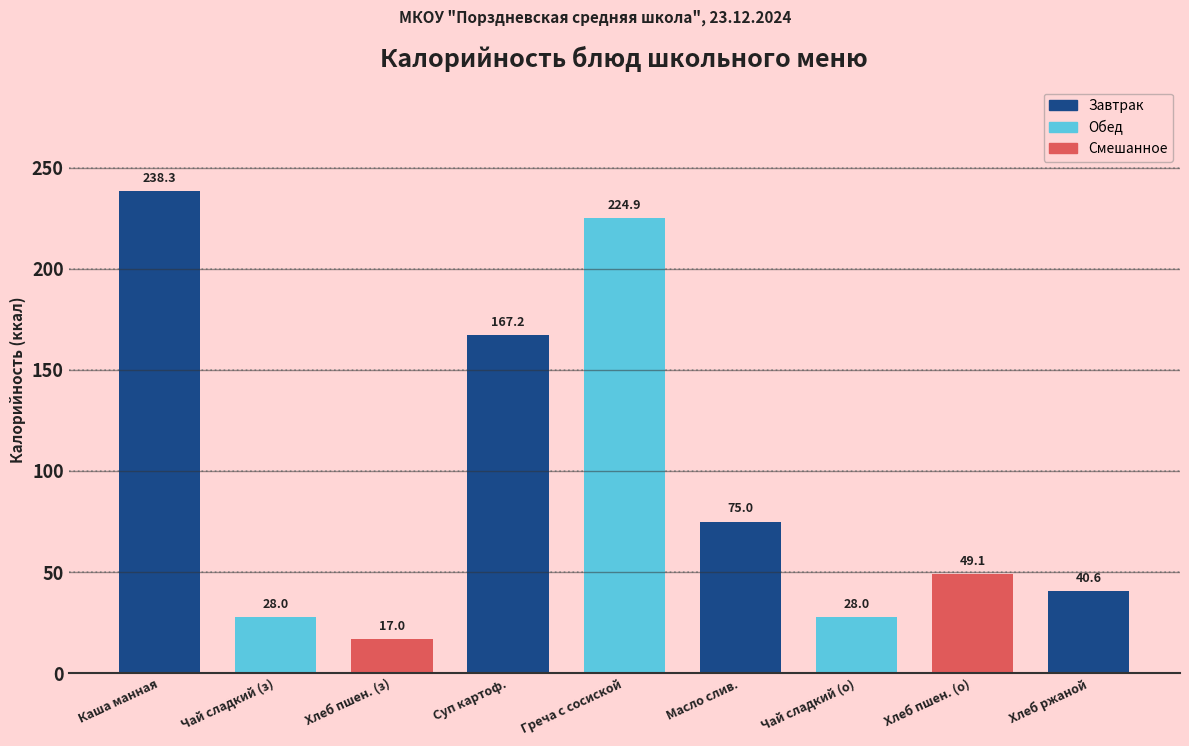

What is the average value?

96.5